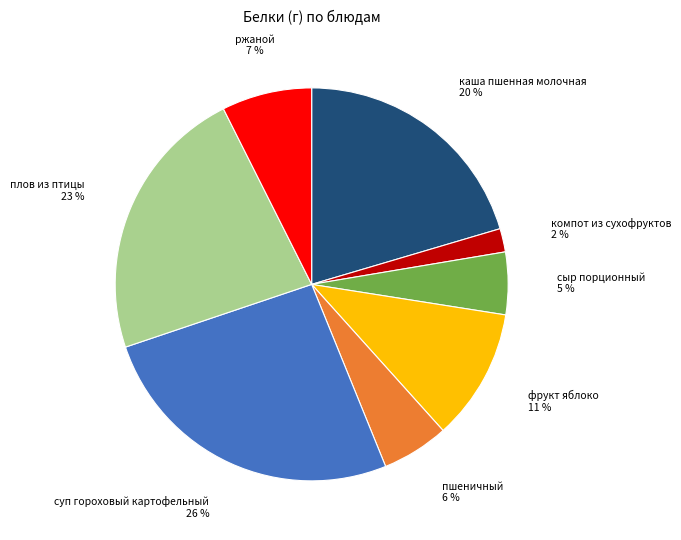

Does any single category account for the majority?

No